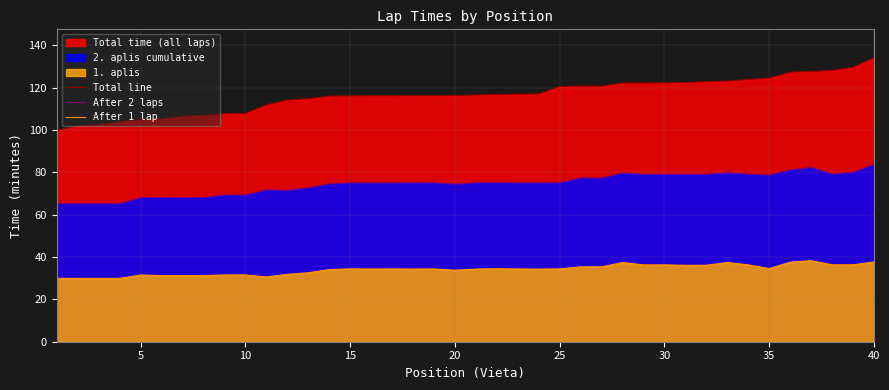

What is the sum of all After 1 lap values?

1362.1